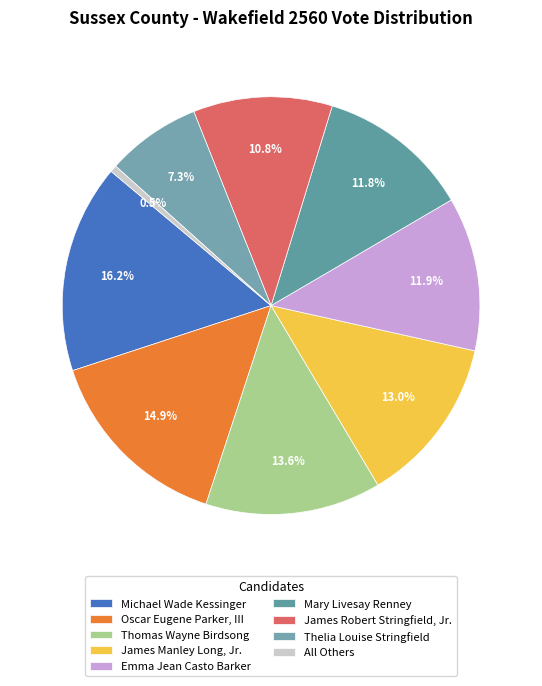

To the nearest percent, what is the difference between the largest and smallest slice percentages?

16%